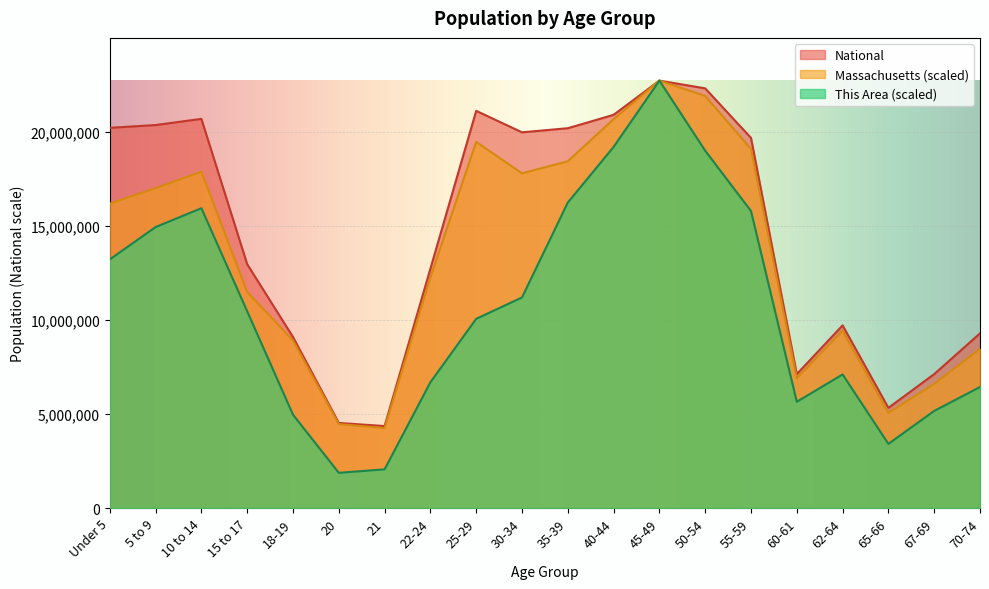

What is the label of the 15th point from the left?

55-59